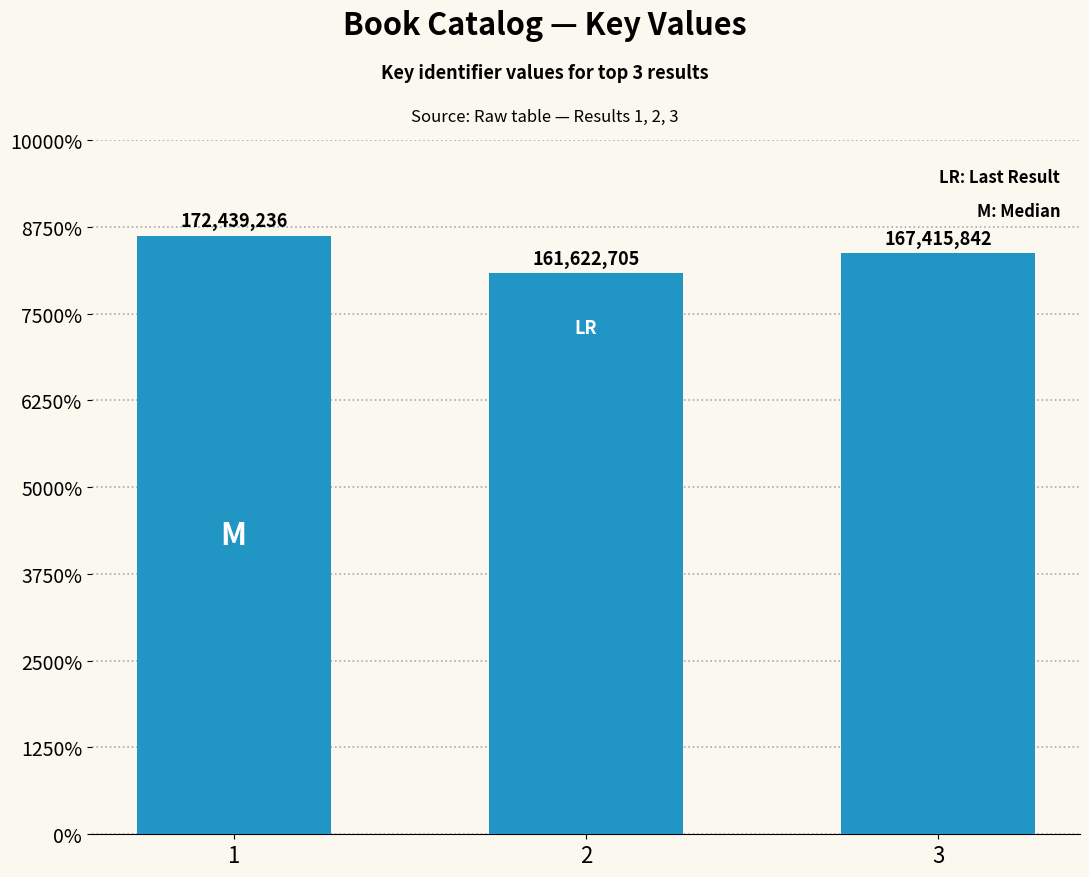

What is the sum of the values at 1 and 3?

339855078